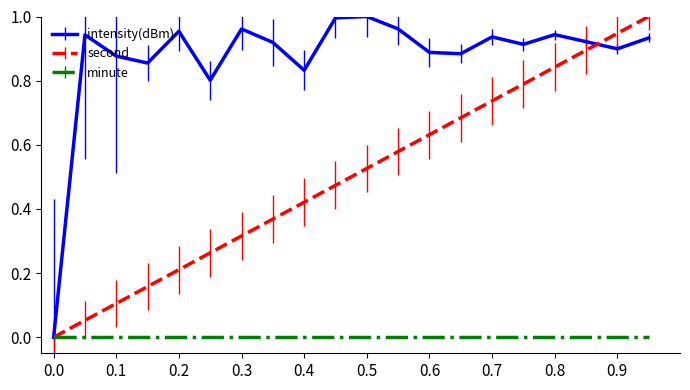

Which series has the largest total across all categories?

intensity(dBm)